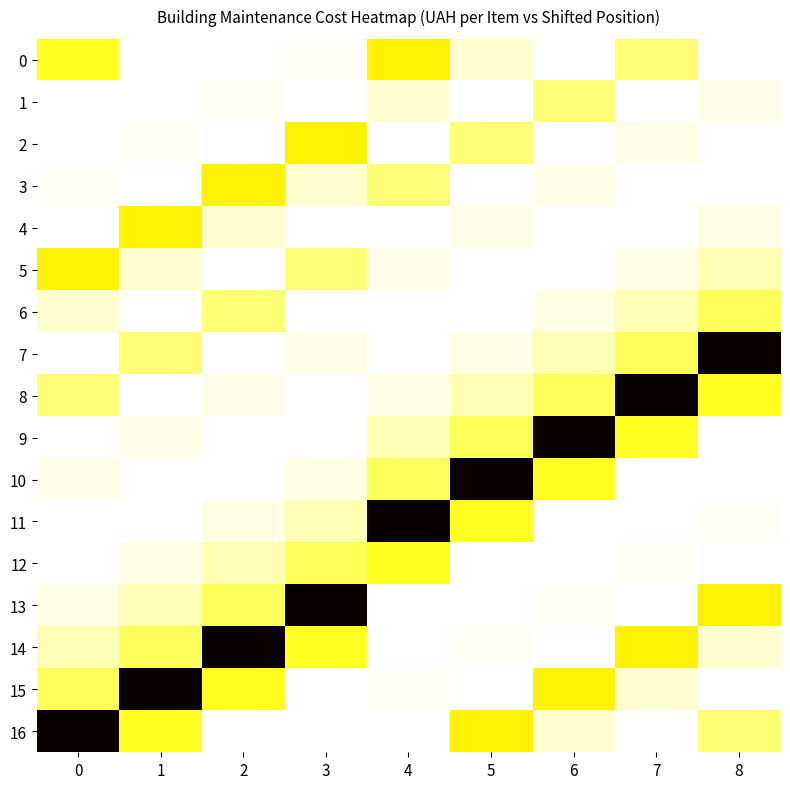

Which series has the widest spread of values?

7